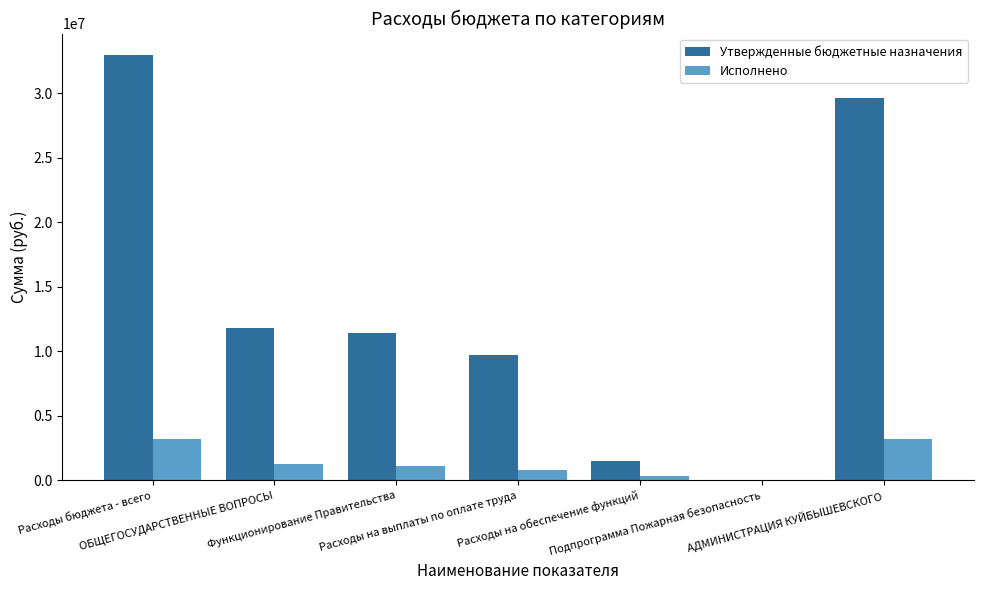

At how many categories does at least one series exceed 4978217?

5